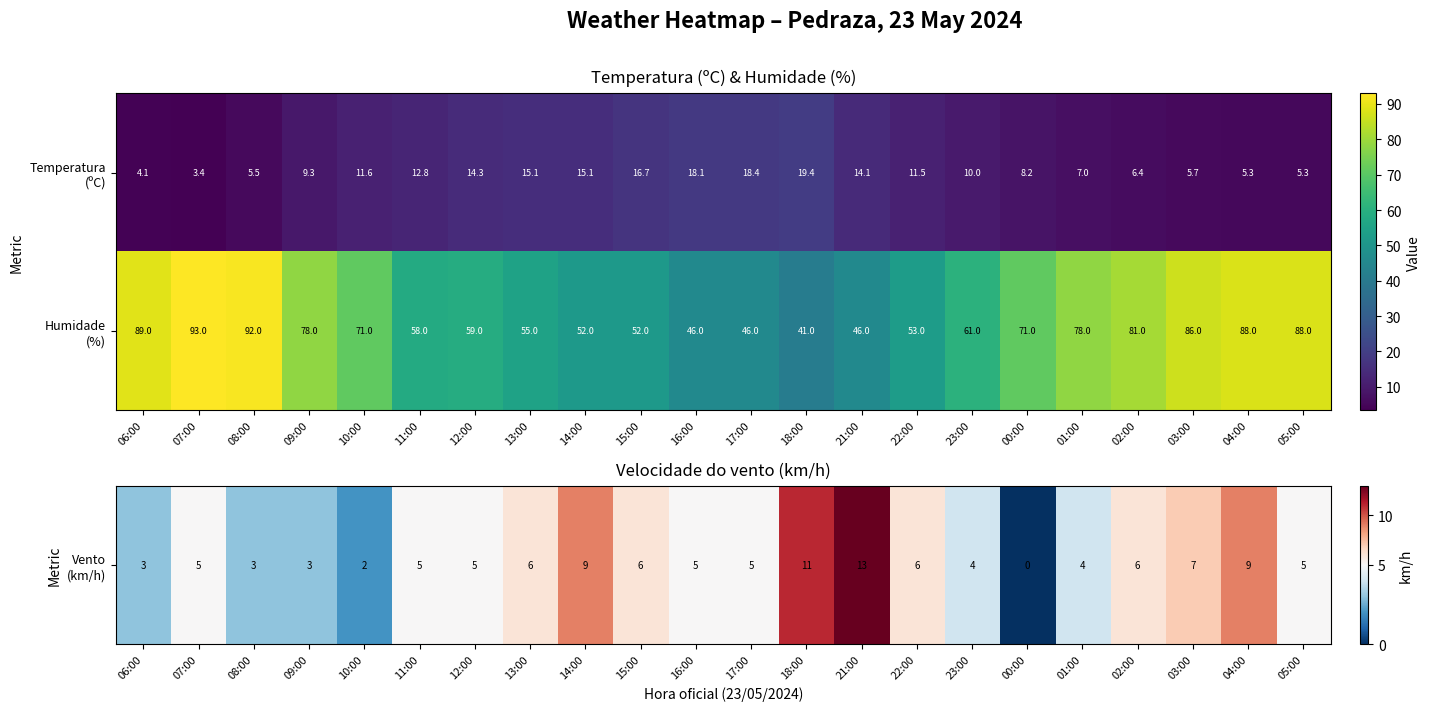

What is the total value across all series at 13:00?

70.1